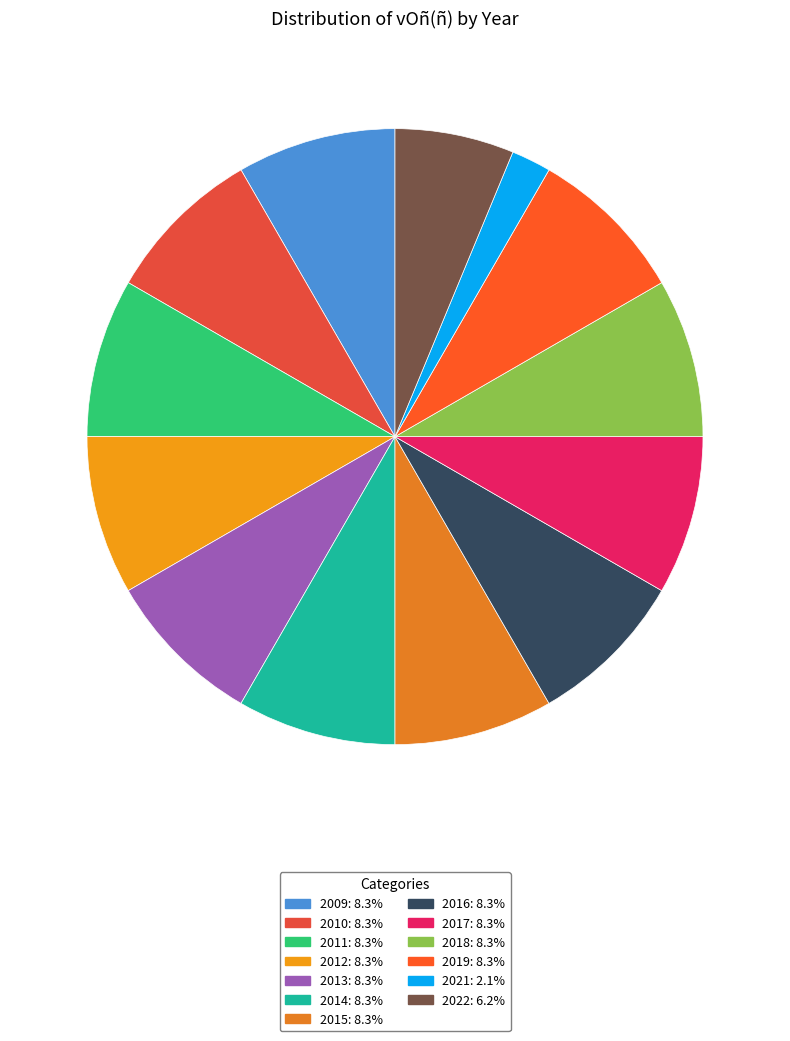

Between 2019 and 2022, which is larger?

2019